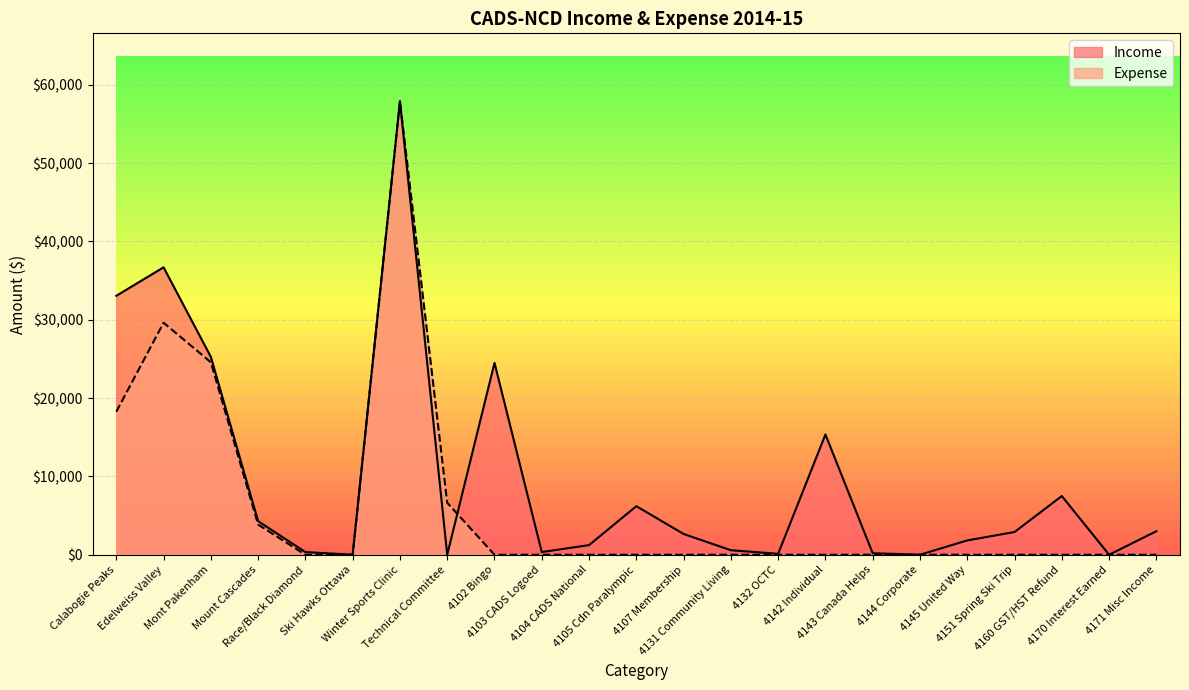

List the series in order of their overall mean, lowest first.

Expense, Income